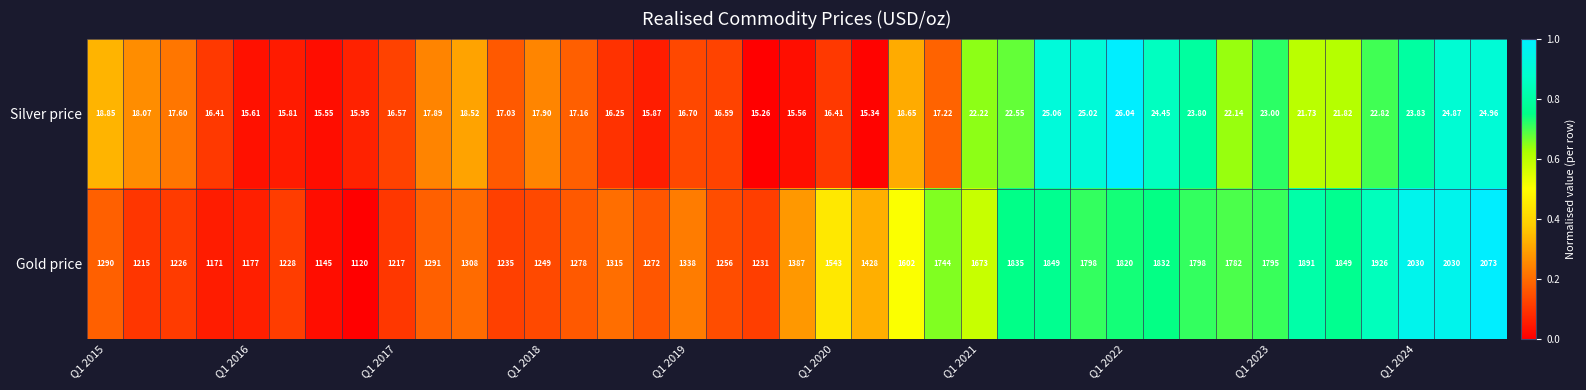

Rank the series by their average value, from highest to lowest.

Gold price, Silver price